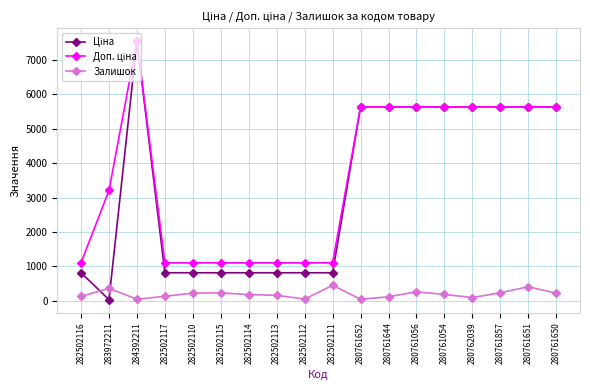

How many distinct data groups are displayed?

3